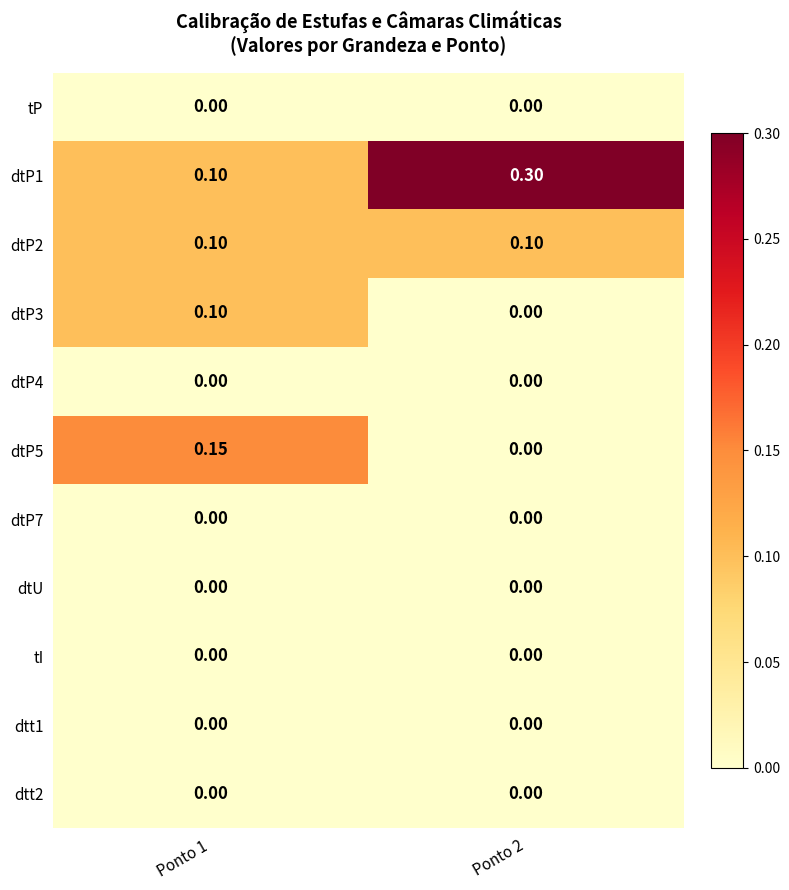

Which series has the largest range (max minus min)?

dtP1